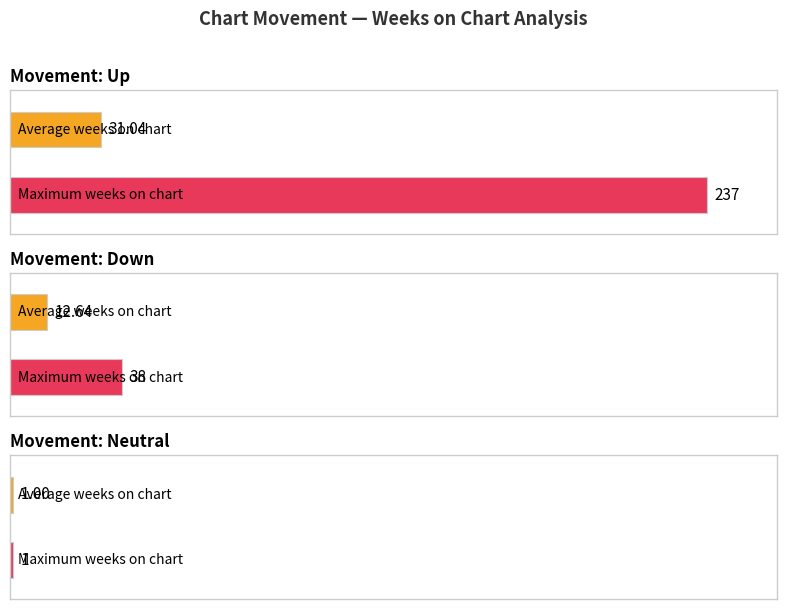

Between Weeks on Chart and Position, which series saw the biggest shift?

up